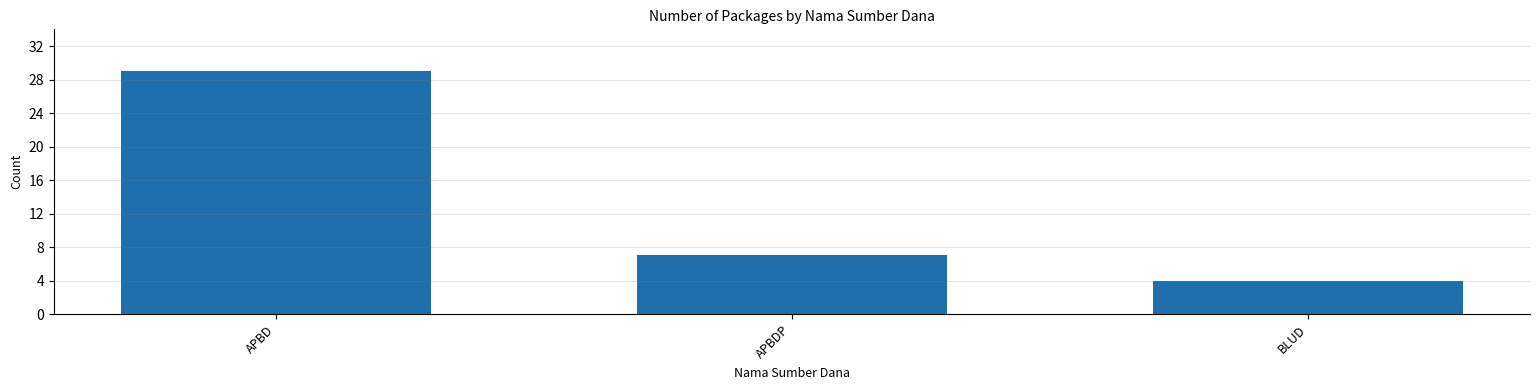

Reading right to left, transcribe all the data shown in this chart.

BLUD=4	APBDP=7	APBD=29